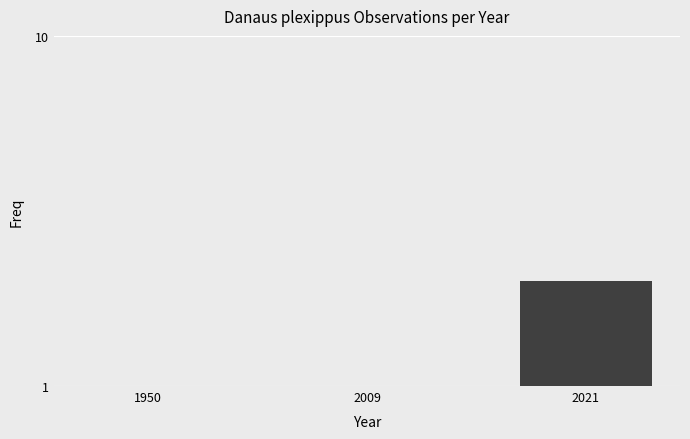

Count the number of data series in this chart.

1